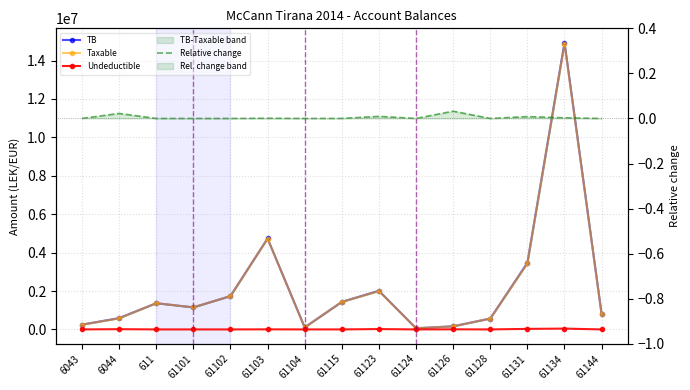

What is the label of the 9th point from the left?

61123